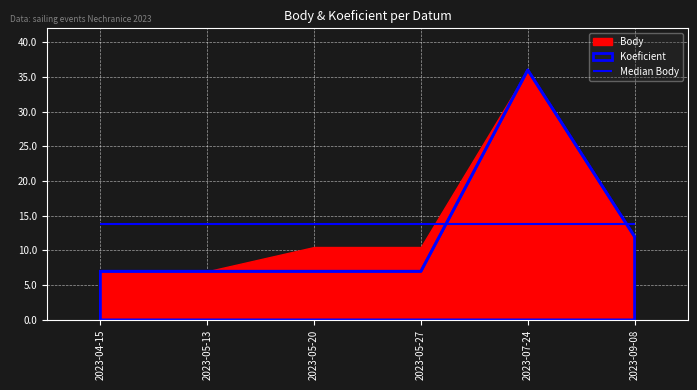

What value does the data have at 2023-07-24?

36